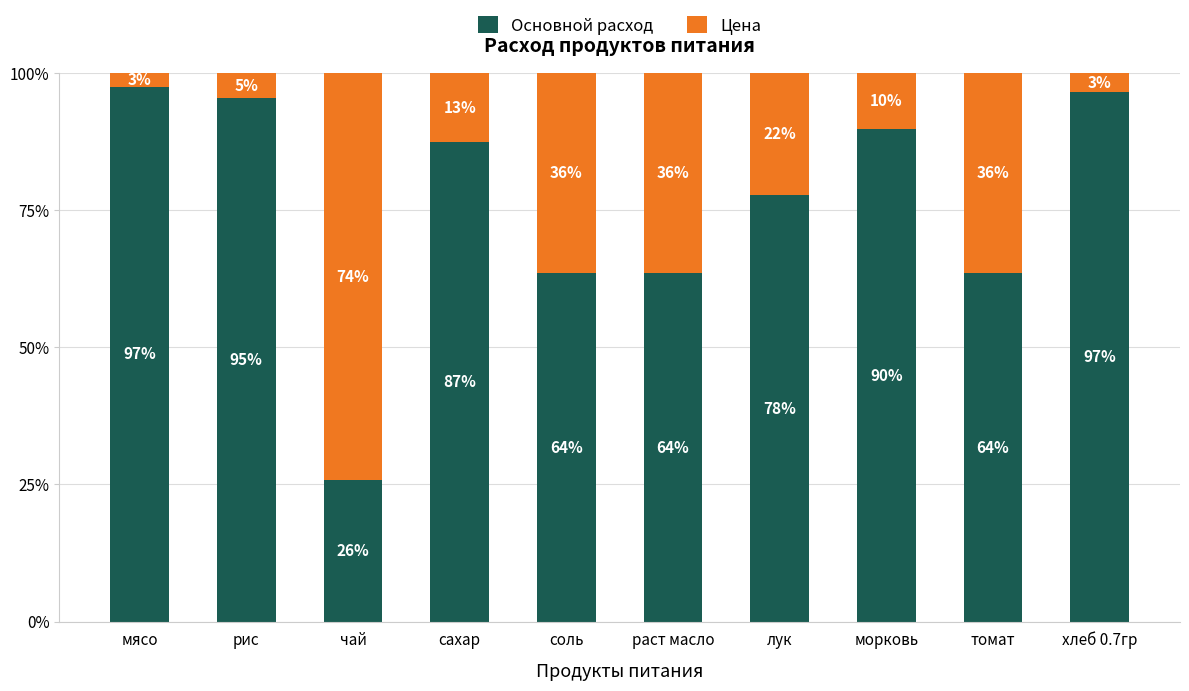

Are the bars grouped side by side (vs. stacked)?

No